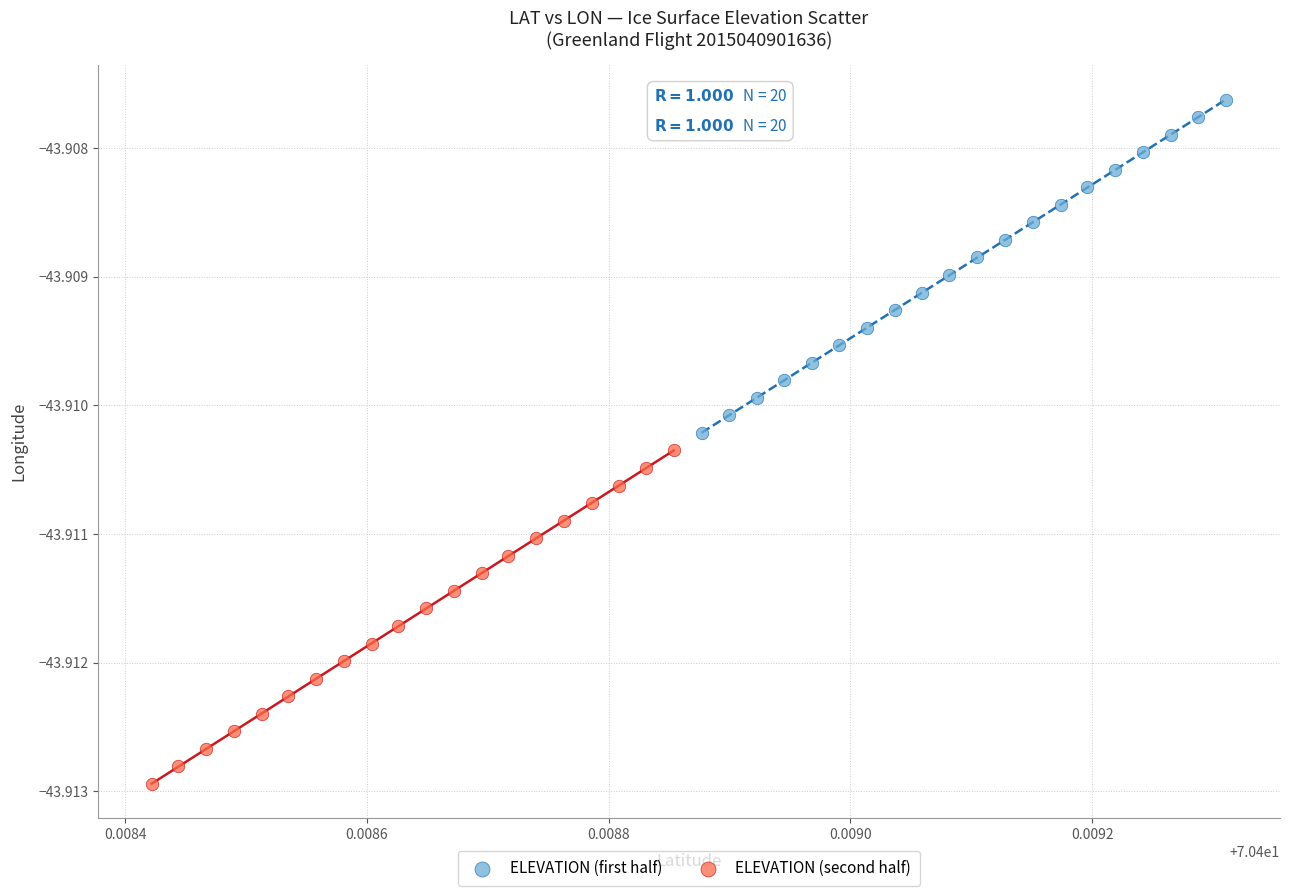

What are all the series names shown in the legend?

ELEVATION (first half), ELEVATION (second half)